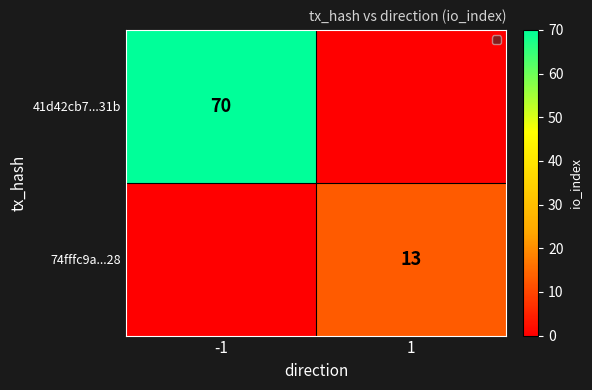

Is the value of 41d42cb7...31b at -1 greater than the value of 74fffc9a...28 at 1?

Yes